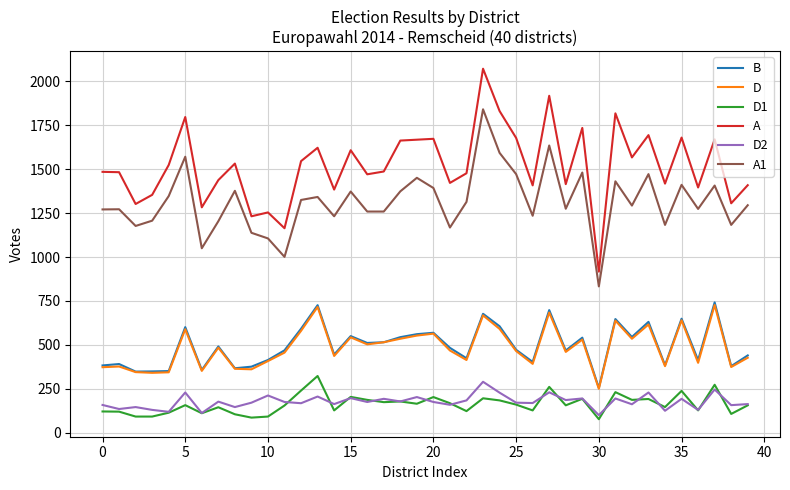

Which series has the widest spread of values?

A